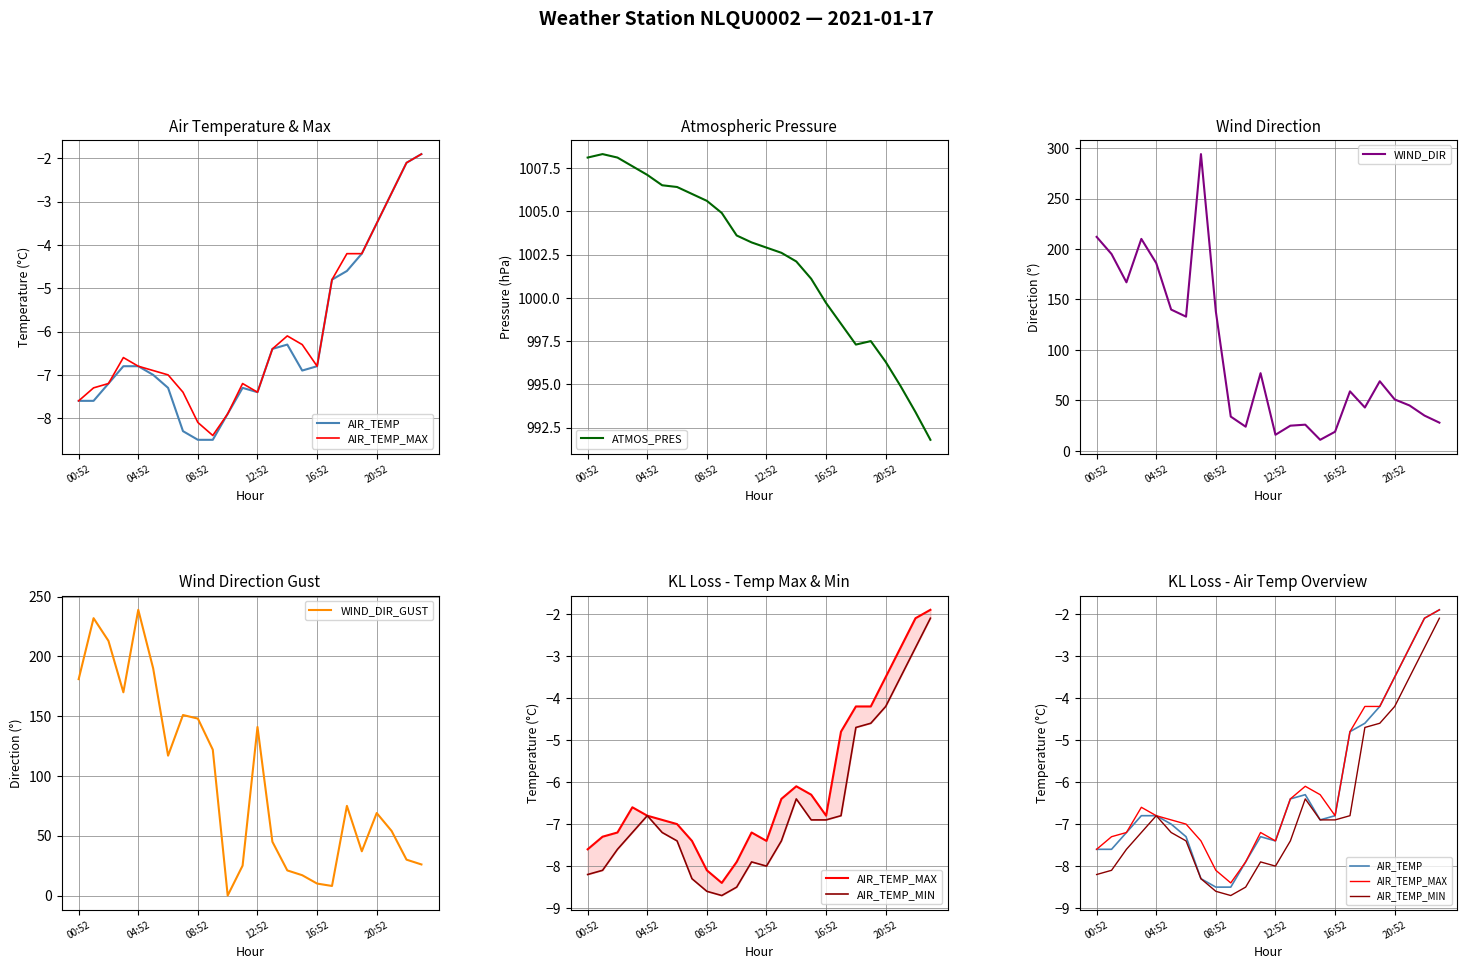

The WIND_DIR_GUST series shows 39.2 at 7. True or false?

False